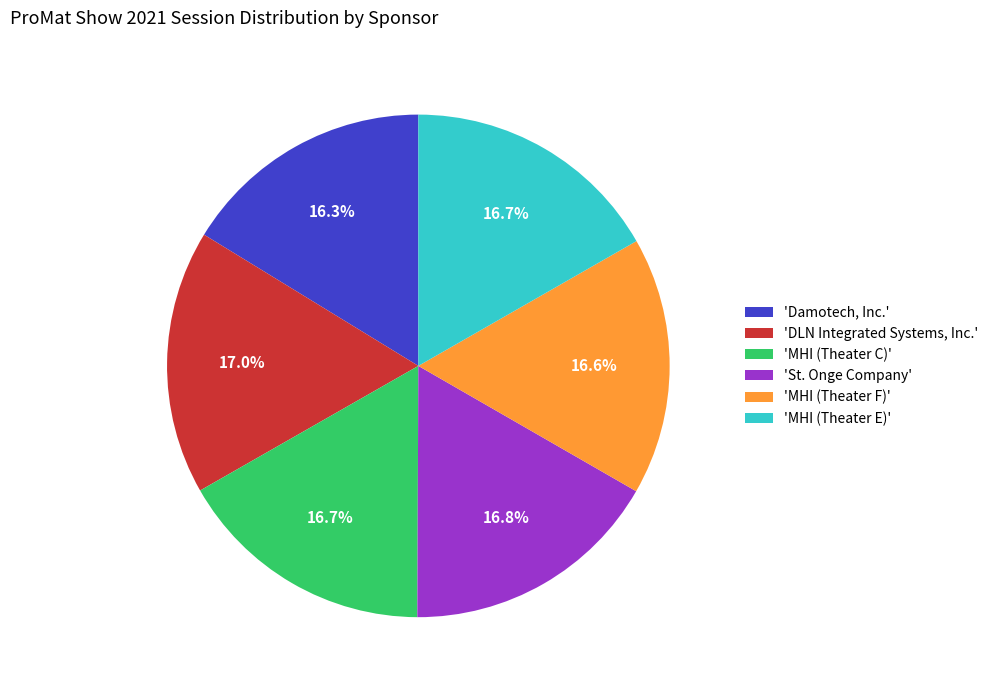

What is the ratio of the value at 'MHI (Theater E)' to the value at 'MHI (Theater F)'?

1.0